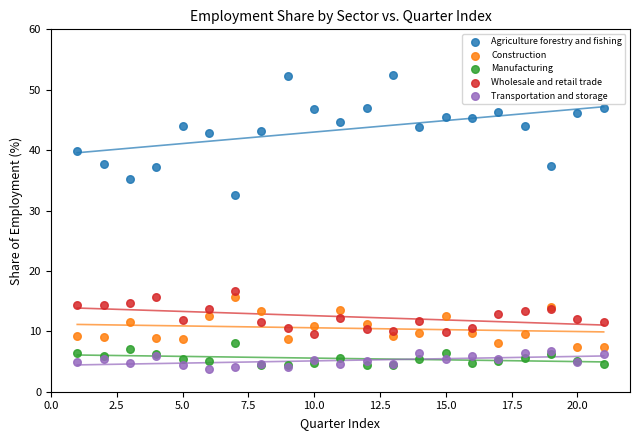

Which series reaches the maximum Y coordinate?

Agriculture forestry and fishing